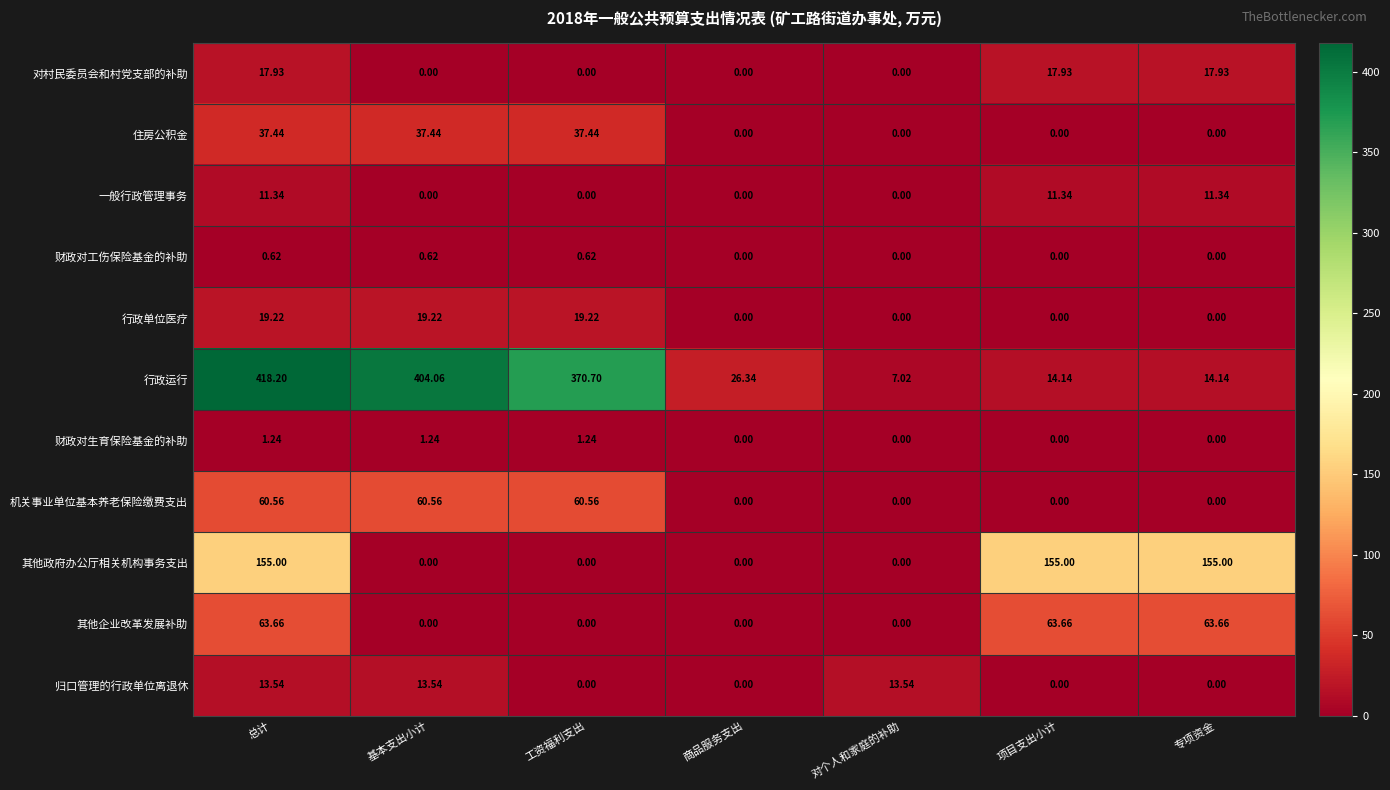

How many series are shown in this chart?

11